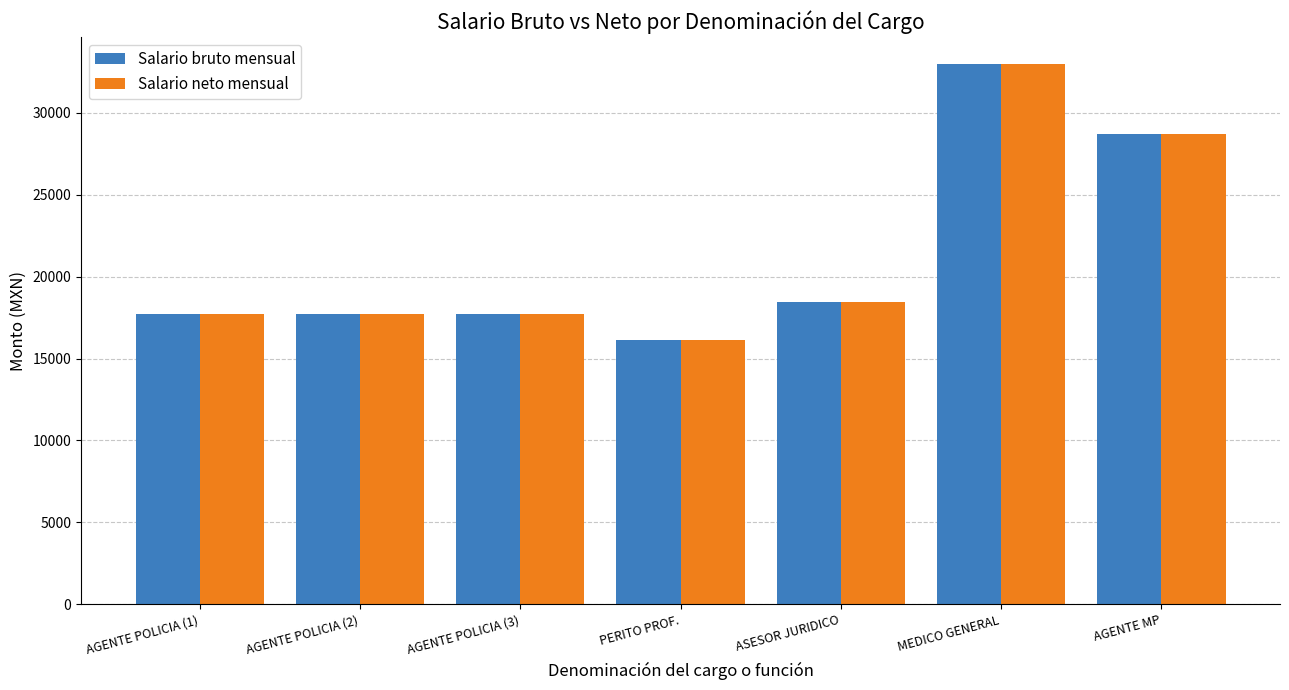

What is the total value across all series at MEDICO GENERAL?

65944